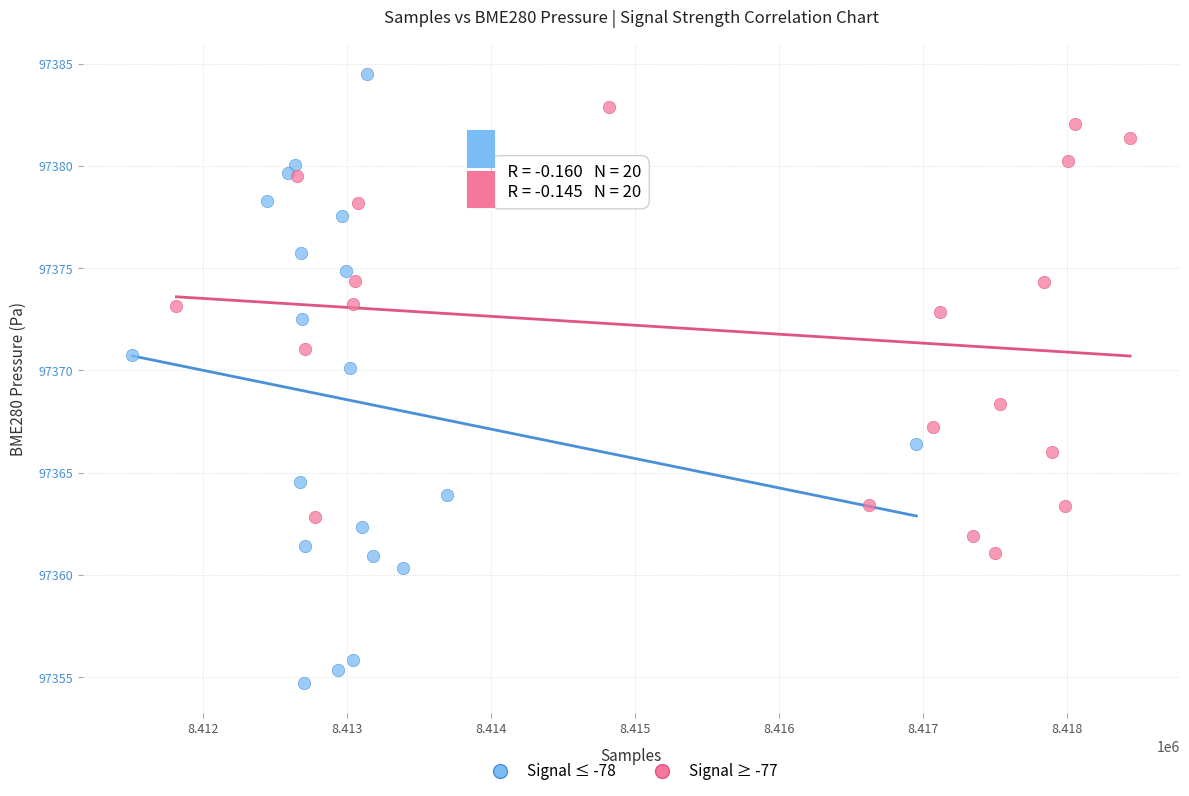

Which series has the widest spread of Y values?

Signal ≤ -78